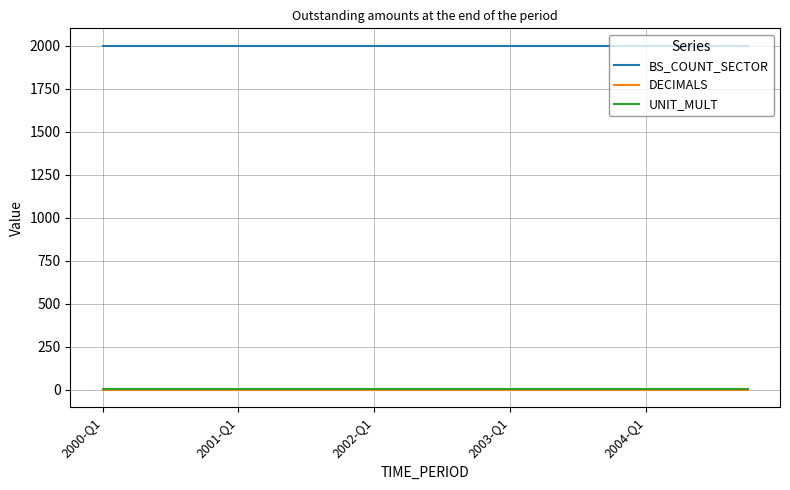

How many lines are shown in the chart?

3